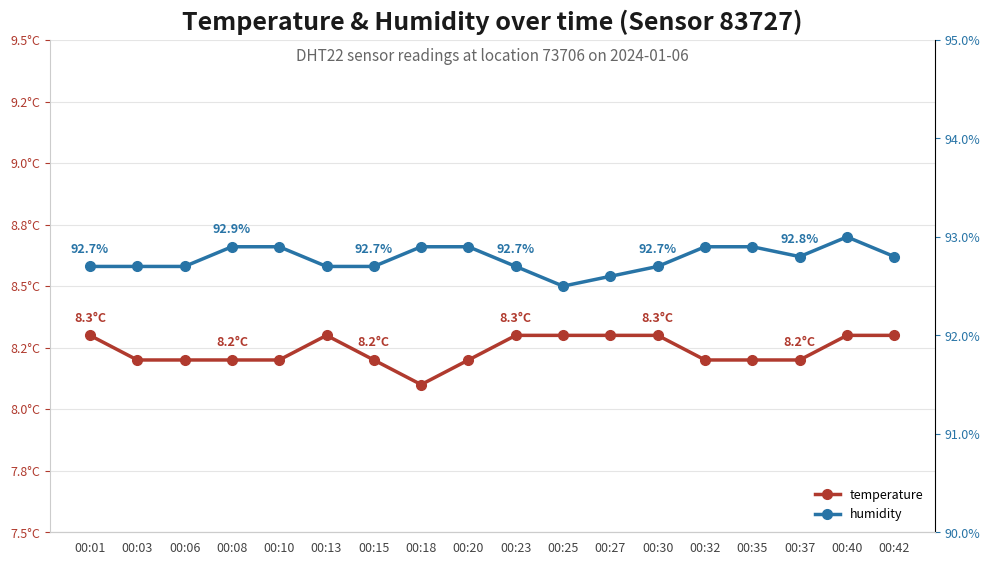

What is the sum of the humidity values at 00:25 and 00:27?

185.1